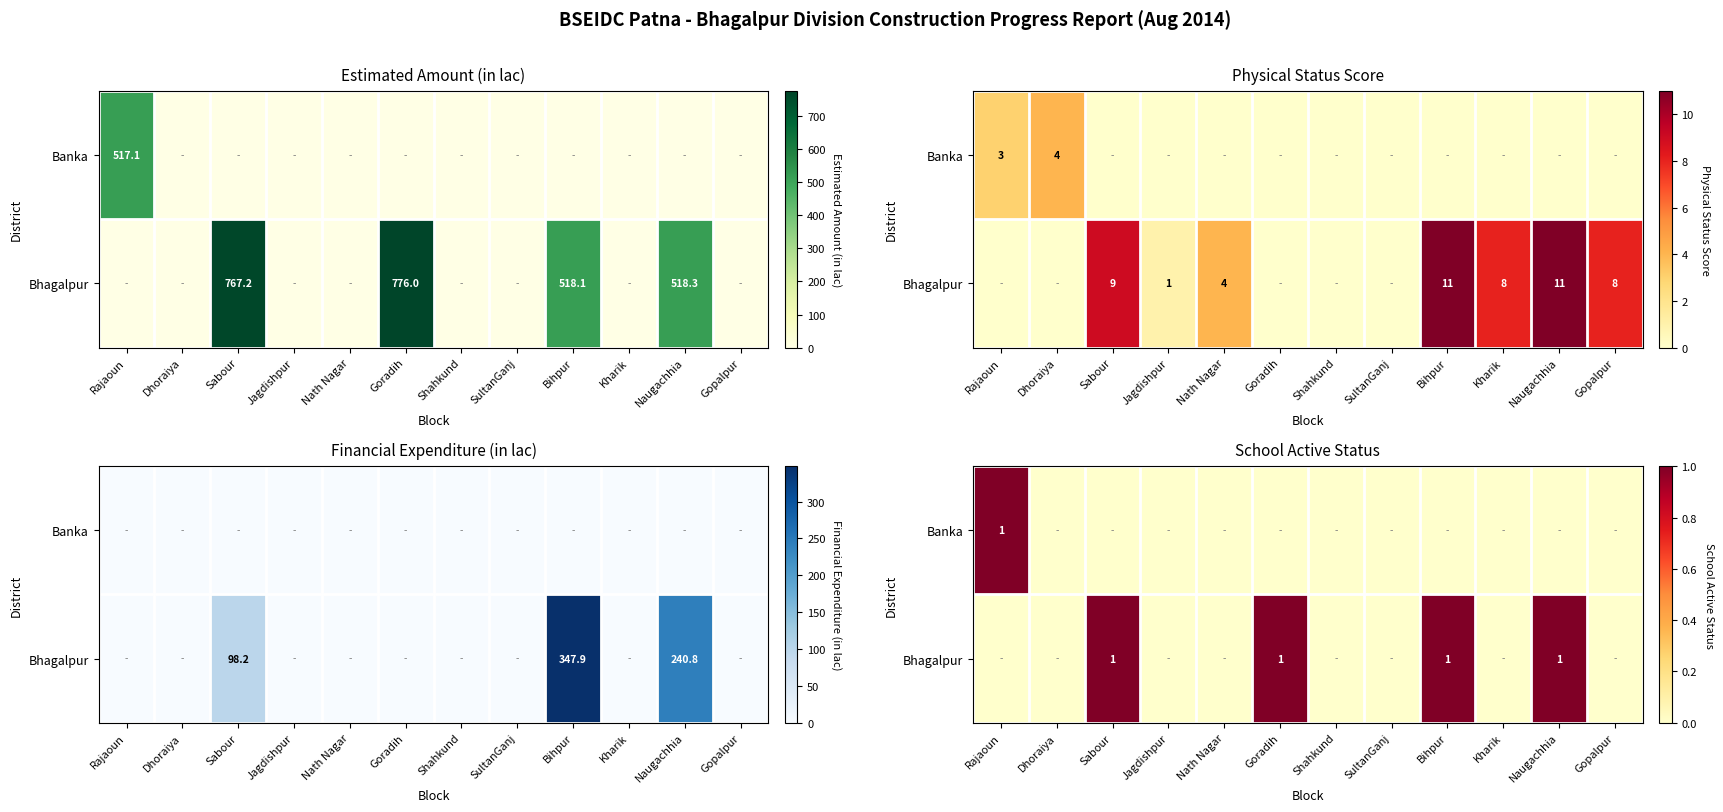

What is the sum of the Banka values at Rajaoun and SultanGanj?

1